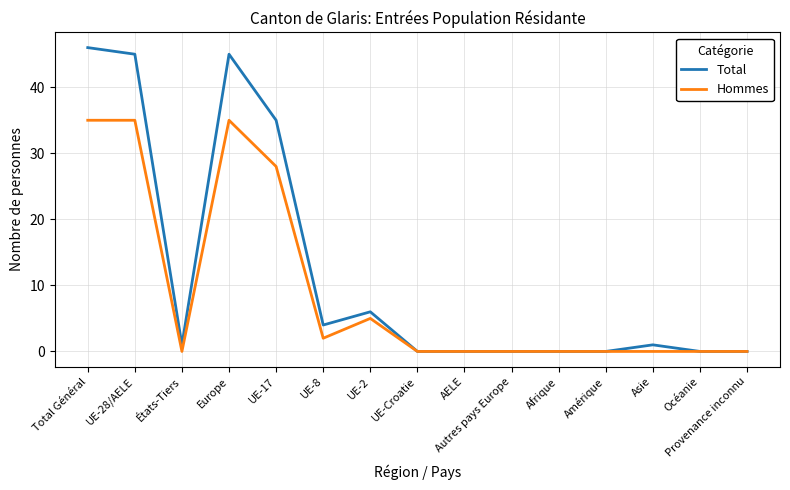

Reading left to right, list all the values displayed in this chart.

Total: Total Général=46	UE-28/AELE=45	États-Tiers=1	Europe=45	UE-17=35	UE-8=4	UE-2=6	UE-Croatie=0	AELE=0	Autres pays Europe=0	Afrique=0	Amérique=0	Asie=1	Océanie=0	Provenance inconnu=0
Hommes: Total Général=35	UE-28/AELE=35	États-Tiers=0	Europe=35	UE-17=28	UE-8=2	UE-2=5	UE-Croatie=0	AELE=0	Autres pays Europe=0	Afrique=0	Amérique=0	Asie=0	Océanie=0	Provenance inconnu=0